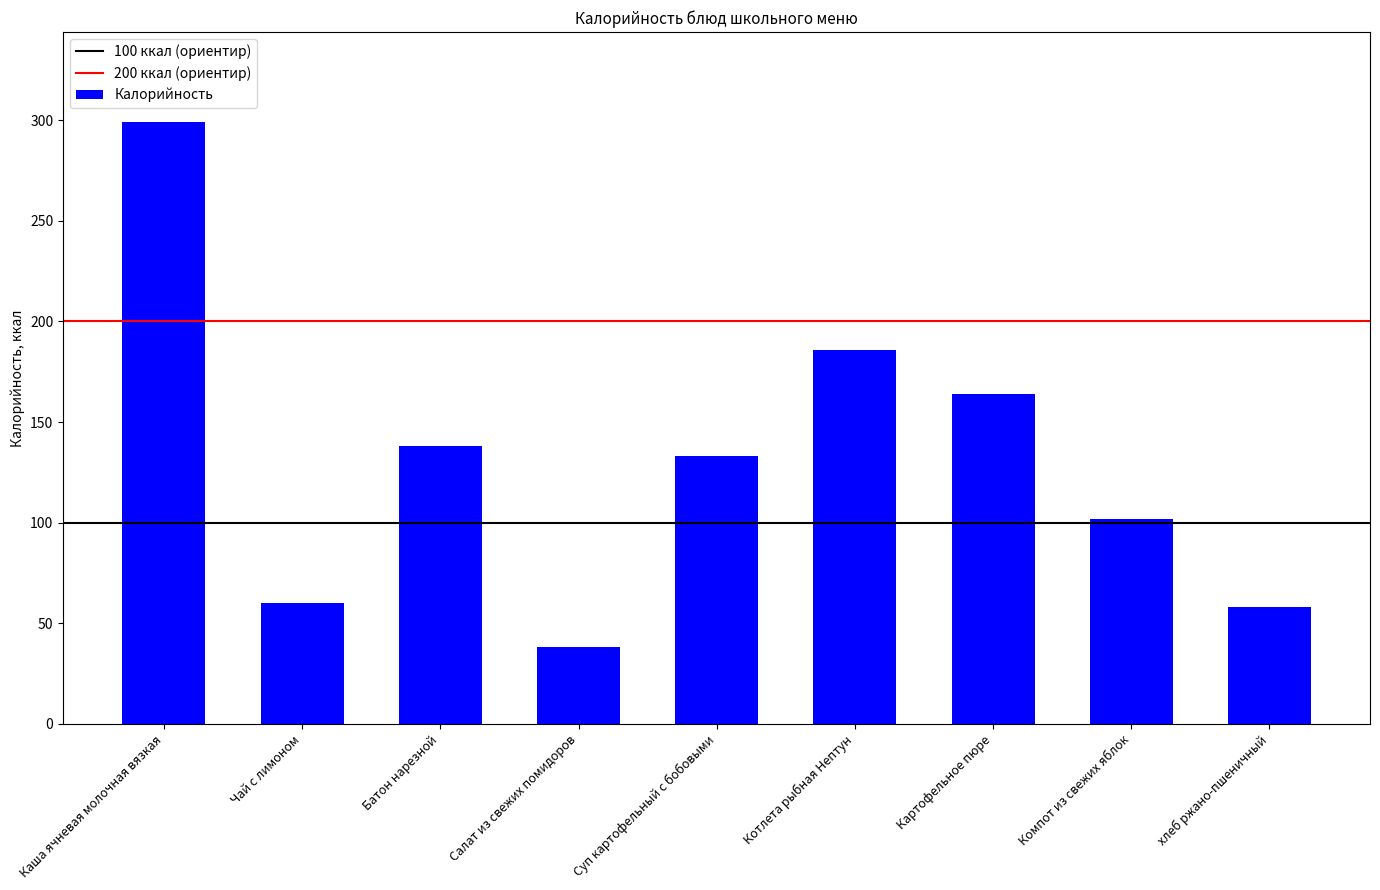

Which label corresponds to the smallest value in the chart?

Салат из свежих помидоров